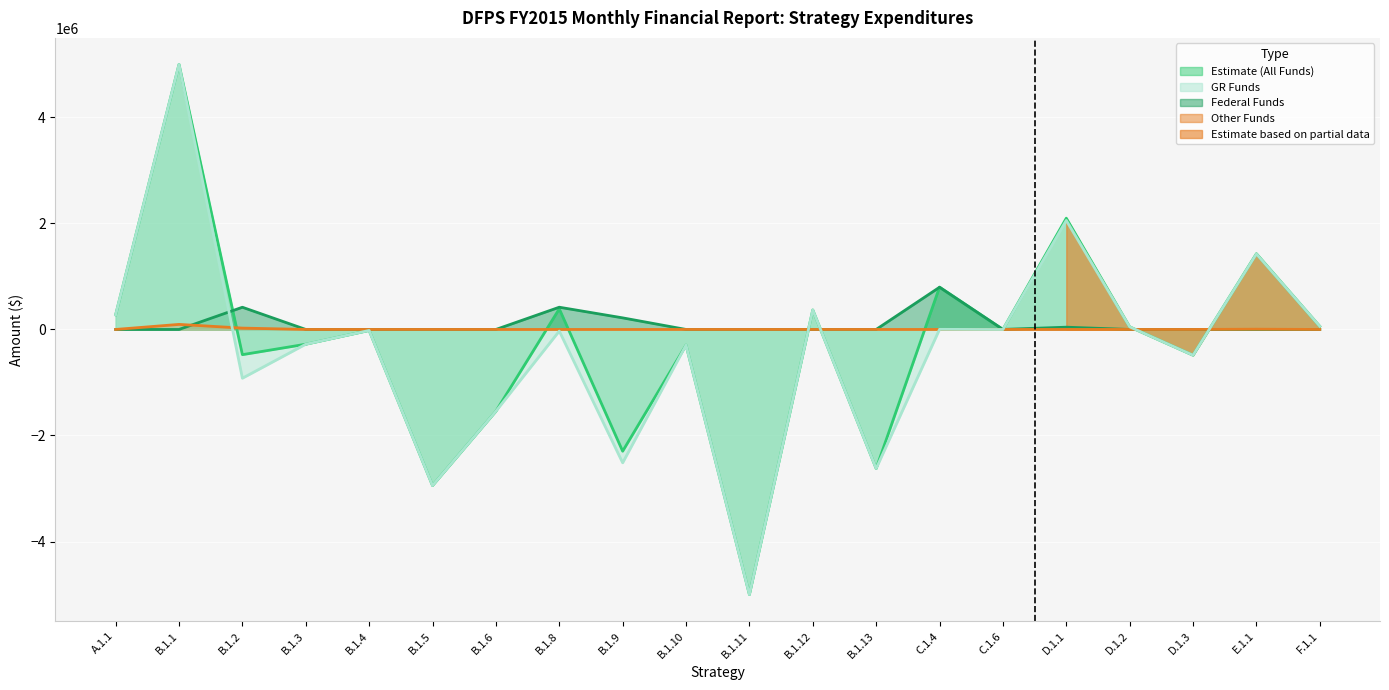

How many intersections are there between Other Funds and Subtotal FF?

1